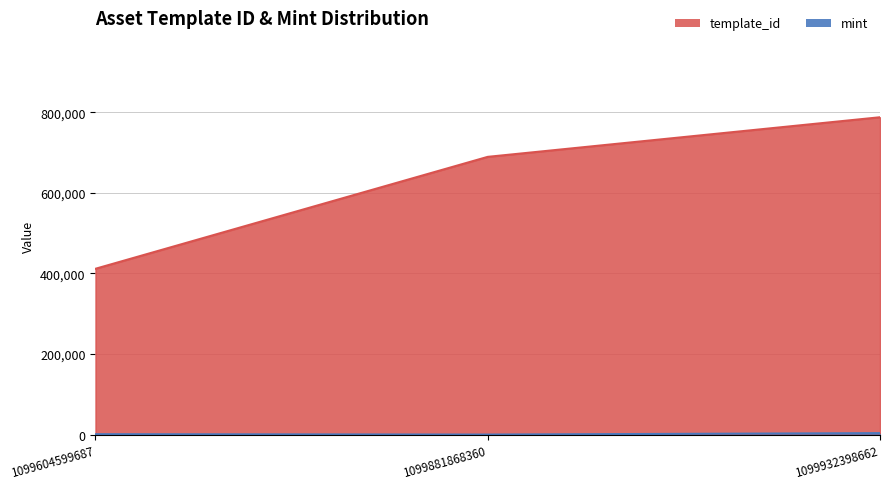

What is the average value of the template_id series?

629541